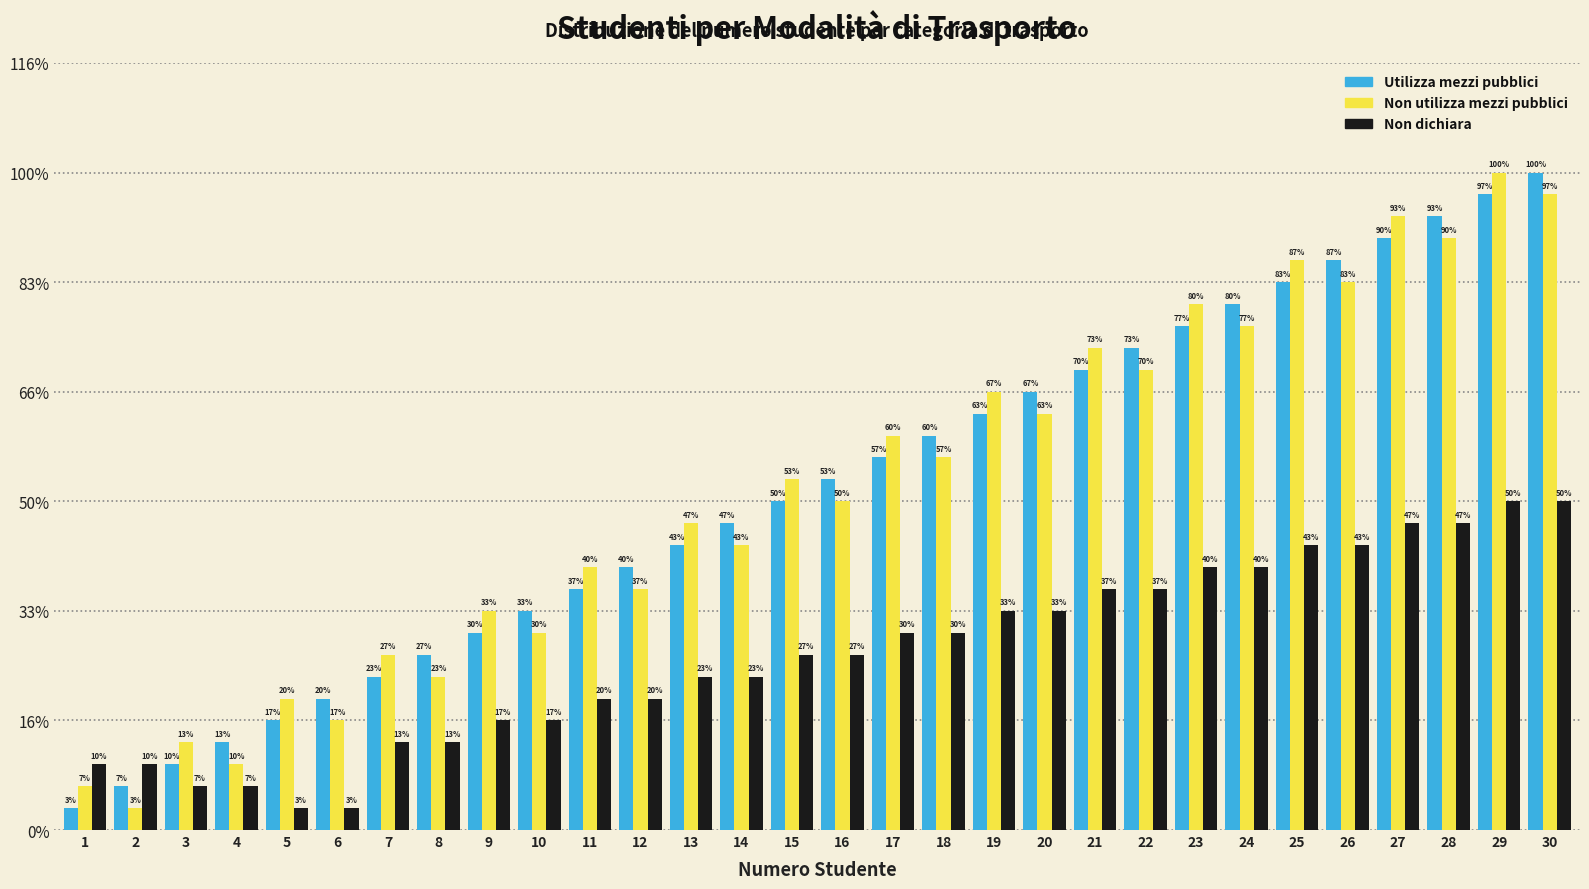

Does the chart contain any negative values?

No